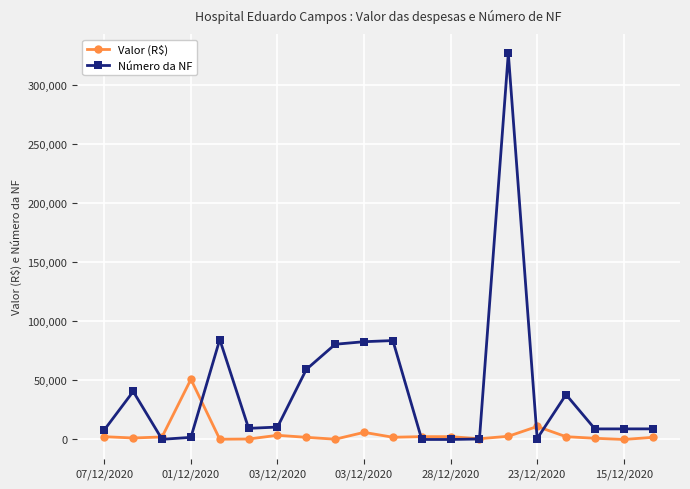

True or false: Valor (R$) has more than 0 points higher than both neighbors.

True